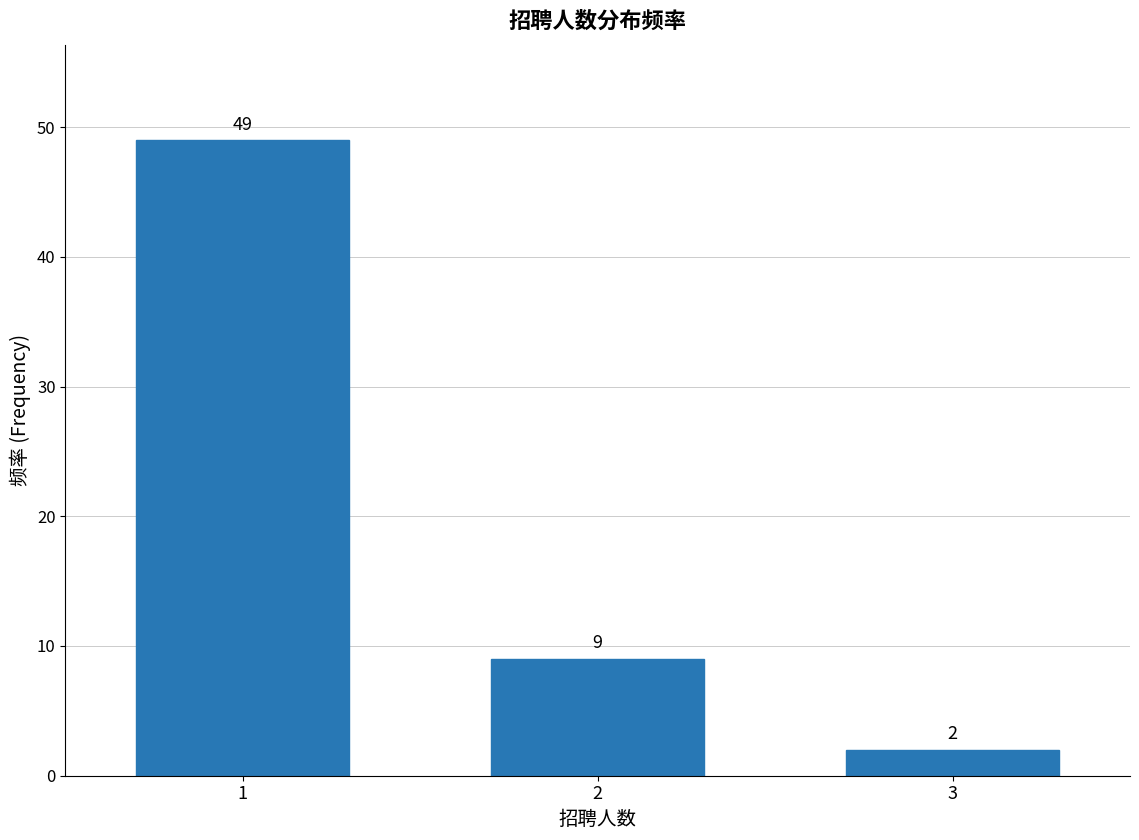

Reading left to right, extract all data points from this chart.

49	9	2